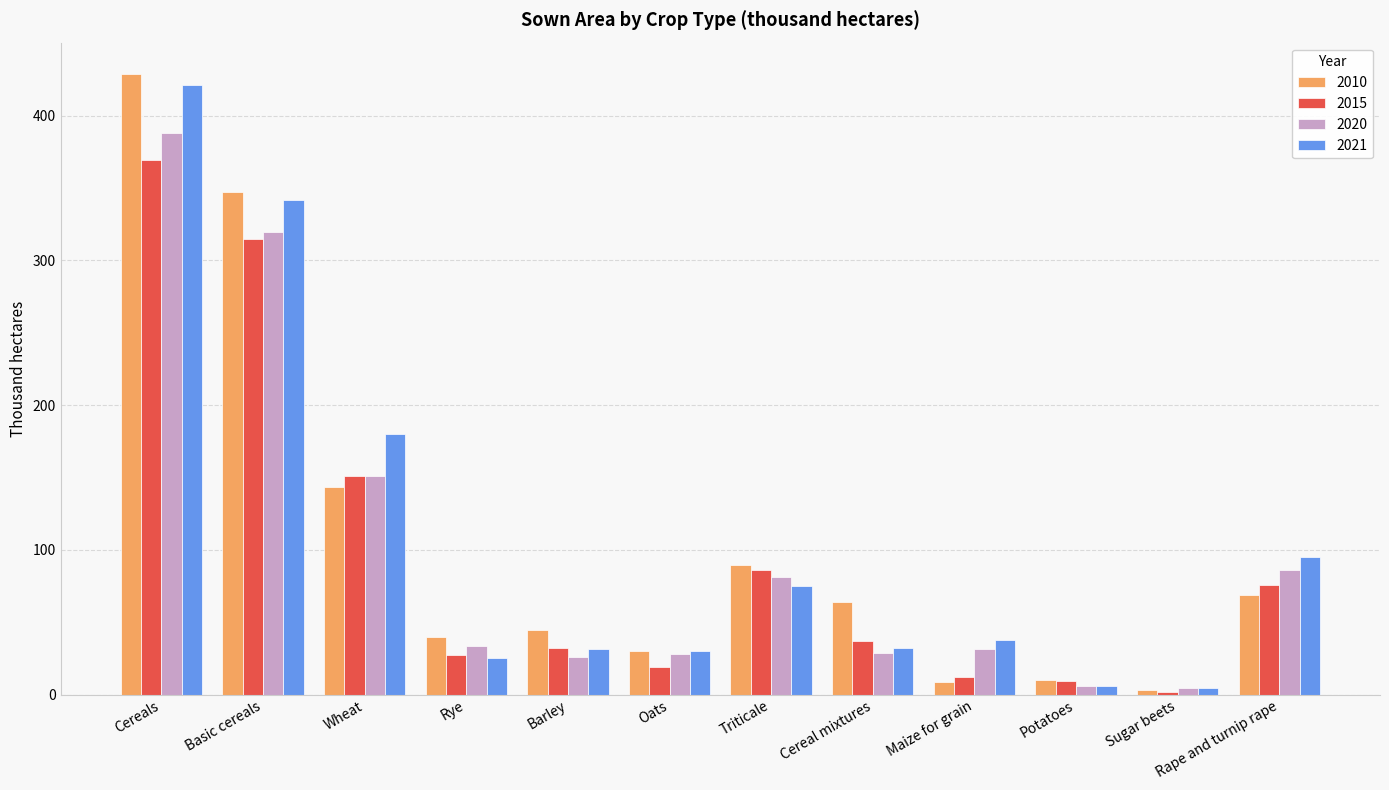

At which category is the sum across all series the highest?

Cereals